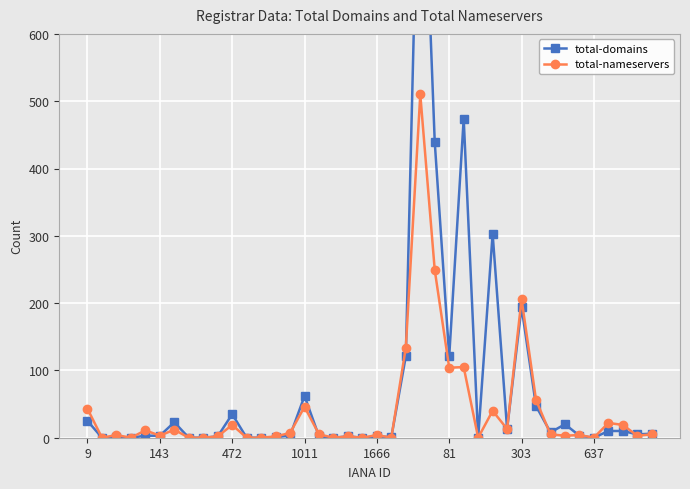

Which series has the largest total across all categories?

total-domains